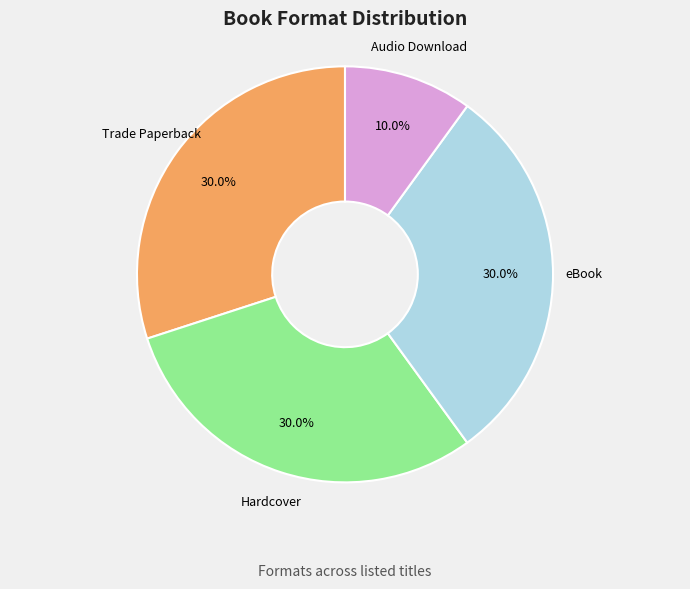

Is there any slice that represents more than half of the pie?

No